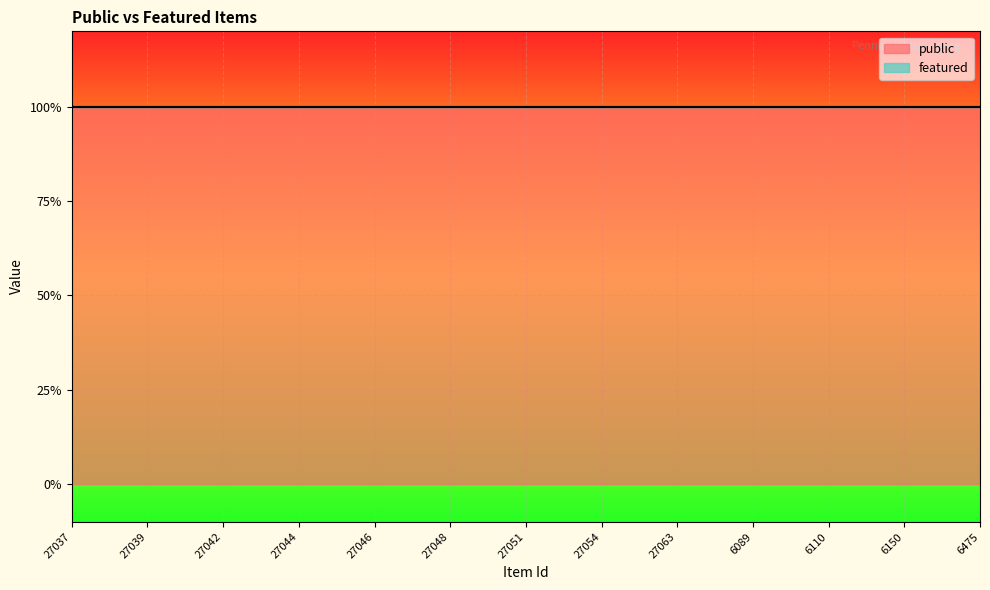

Reading left to right, extract all data points from this chart.

public: 1	1	1	1	1	1	1	1	1	1	1	1	1	1	1	1	1	1	1	1	1	1	1	1	1
featured: 0	0	0	0	0	0	0	0	0	0	0	0	0	0	0	0	0	0	0	0	0	0	0	0	0